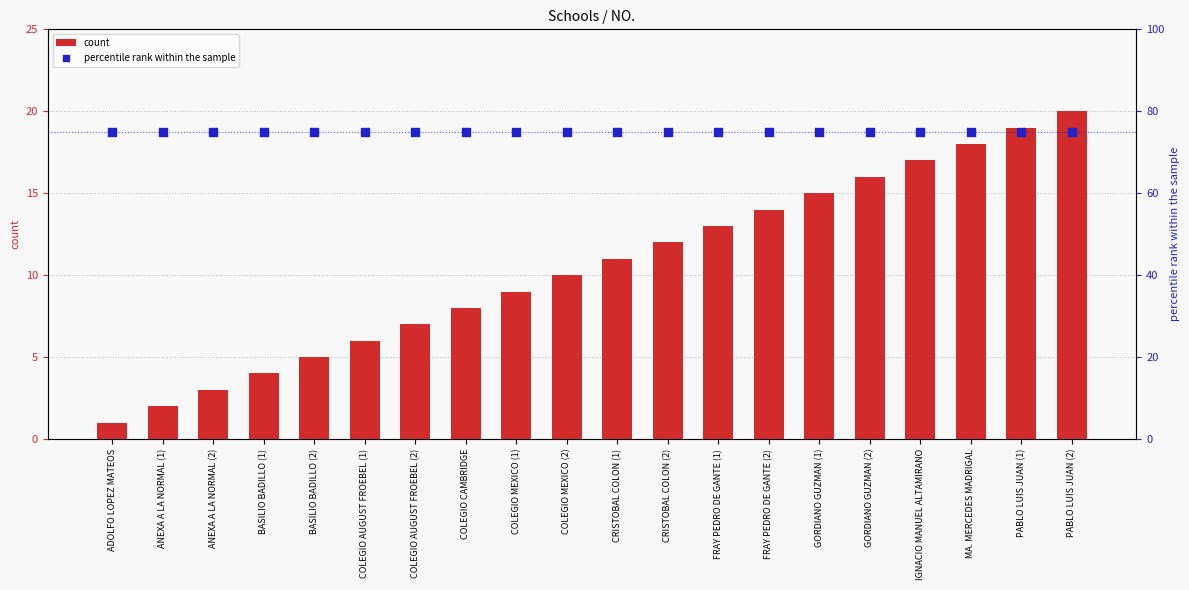

Which series has the widest spread of Y values?

count